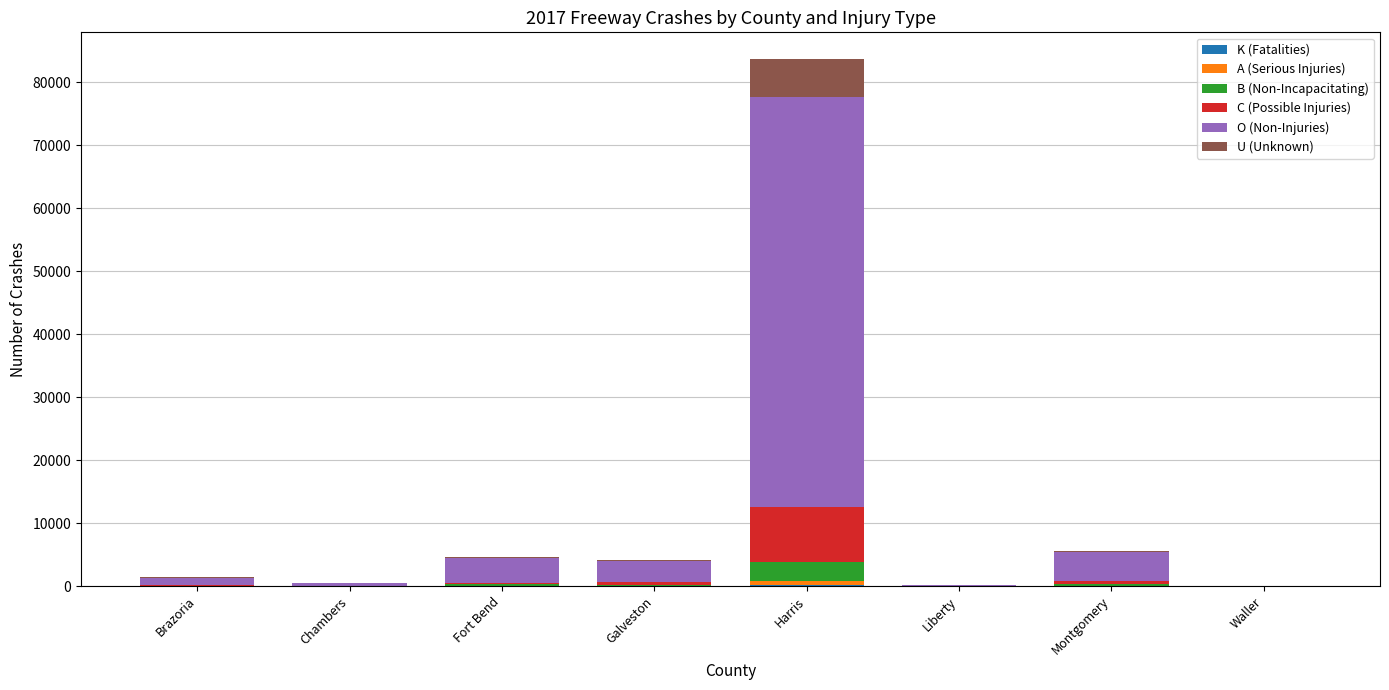

At which category is the sum across all series the highest?

Harris